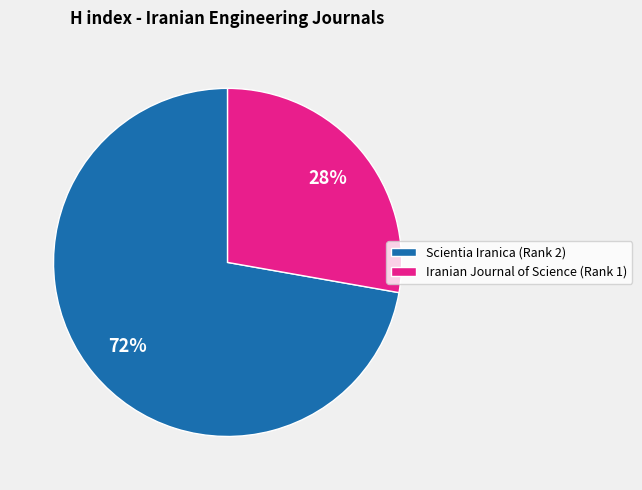

To the nearest percent, what percentage of the pie is Iranian Journal of Science (Rank 1)?

28%